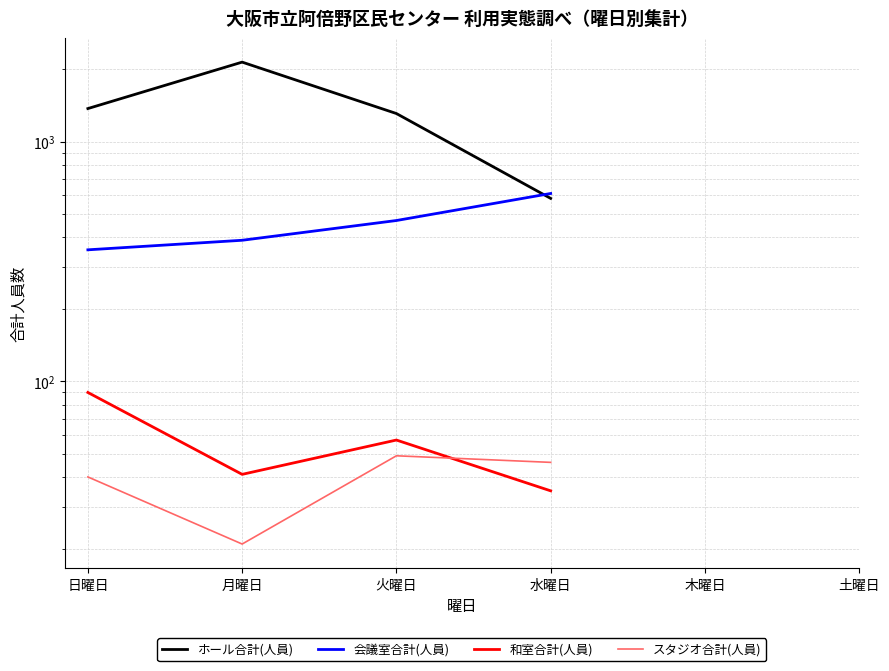

At which category is the sum across all series the highest?

月曜日